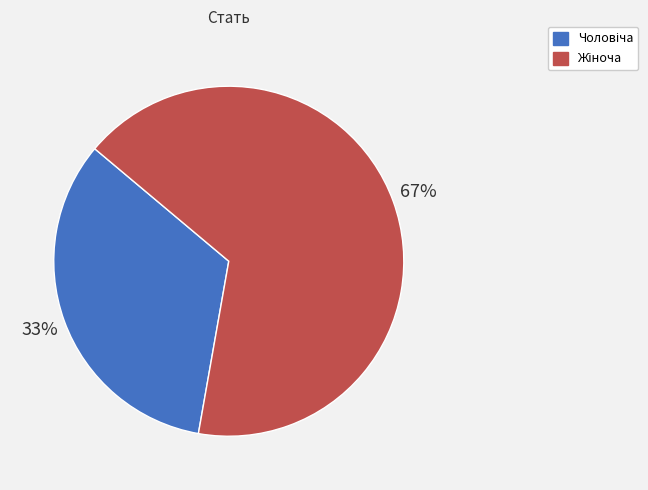

Is there a majority slice in this chart?

Yes